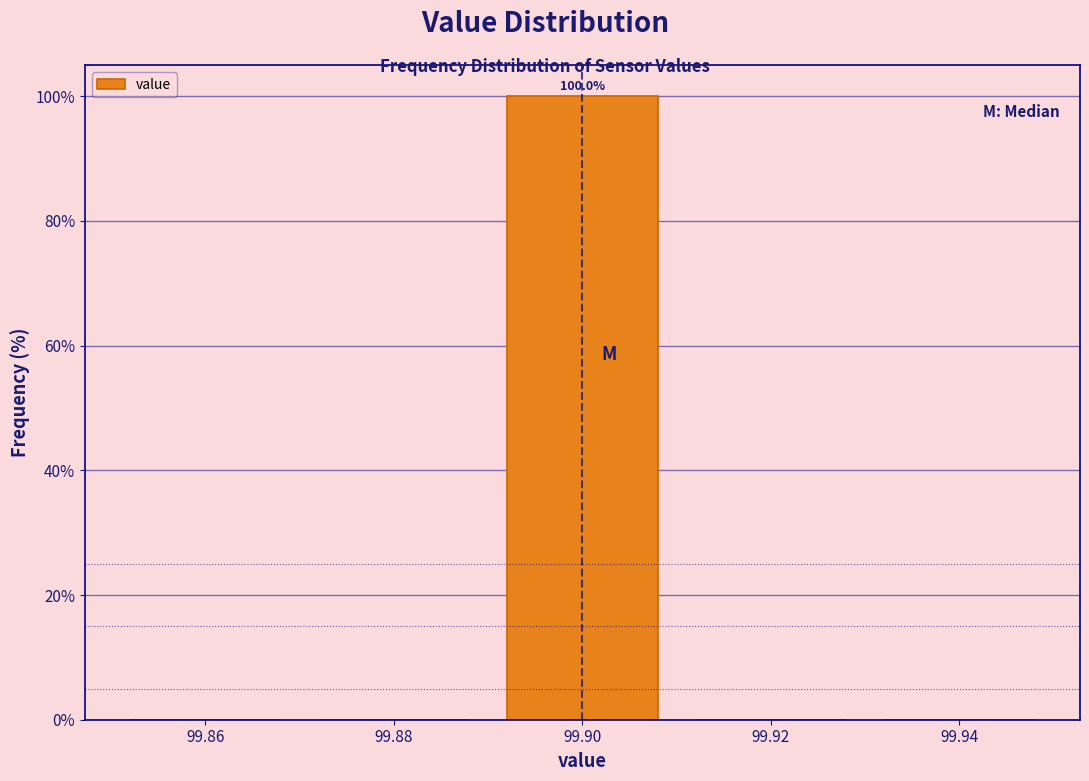

Over which range of the x-axis is the bar tallest?

99.89 to 99.91